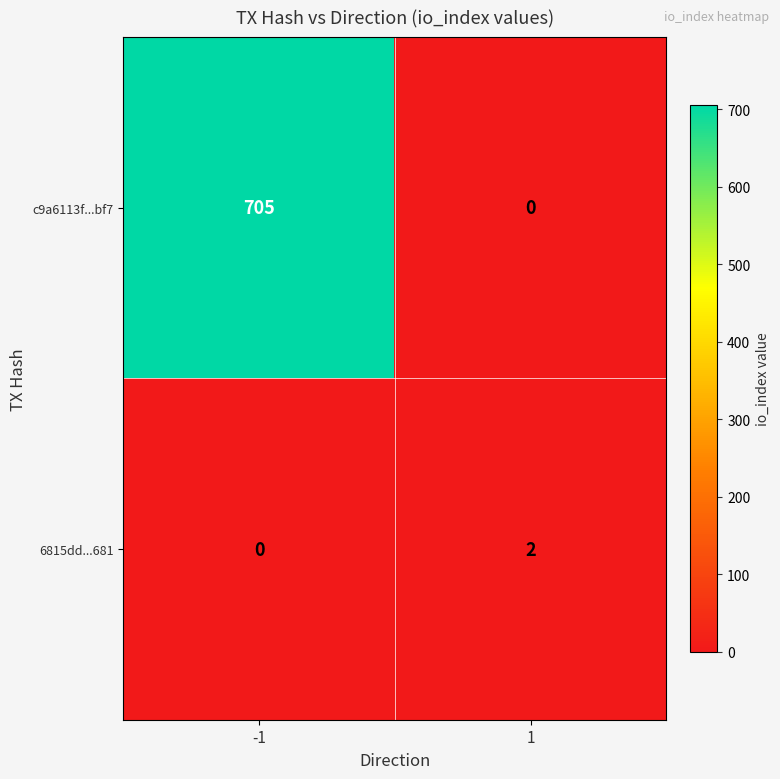

Which series has the largest range (max minus min)?

c9a6113f...bf7